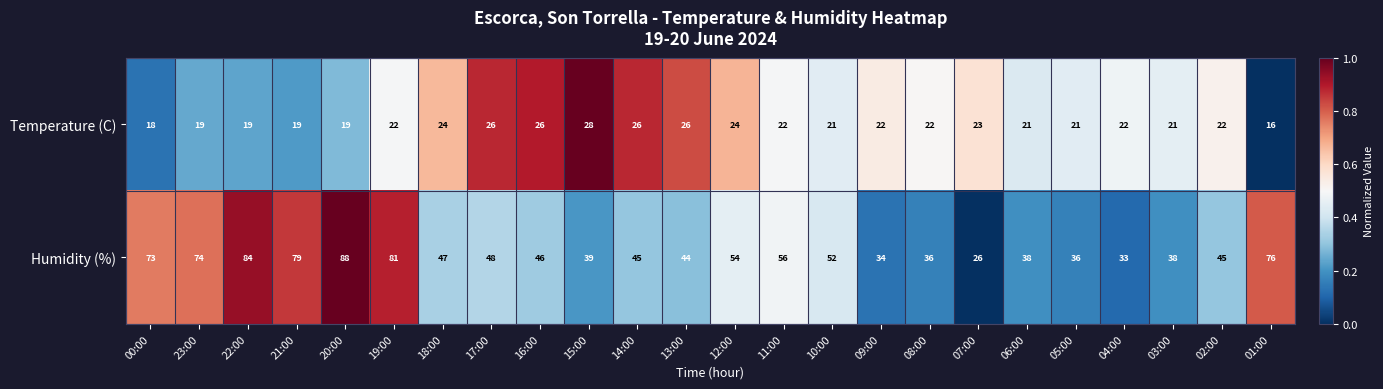

Which series has the widest spread of values?

Humidity (%)